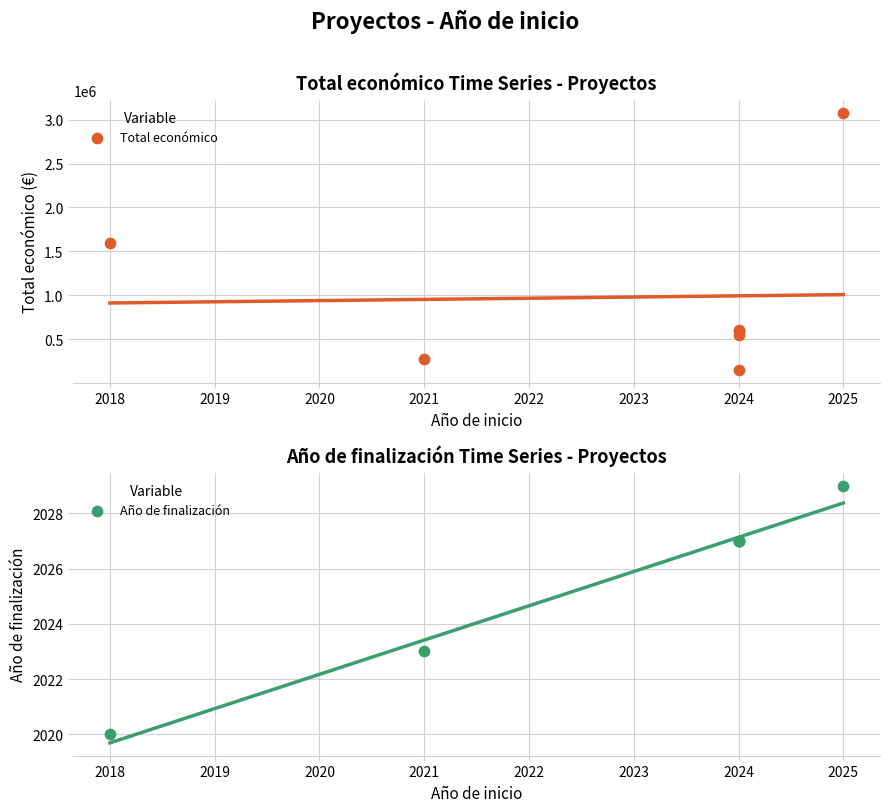

Which series has the largest total across all categories?

Total económico